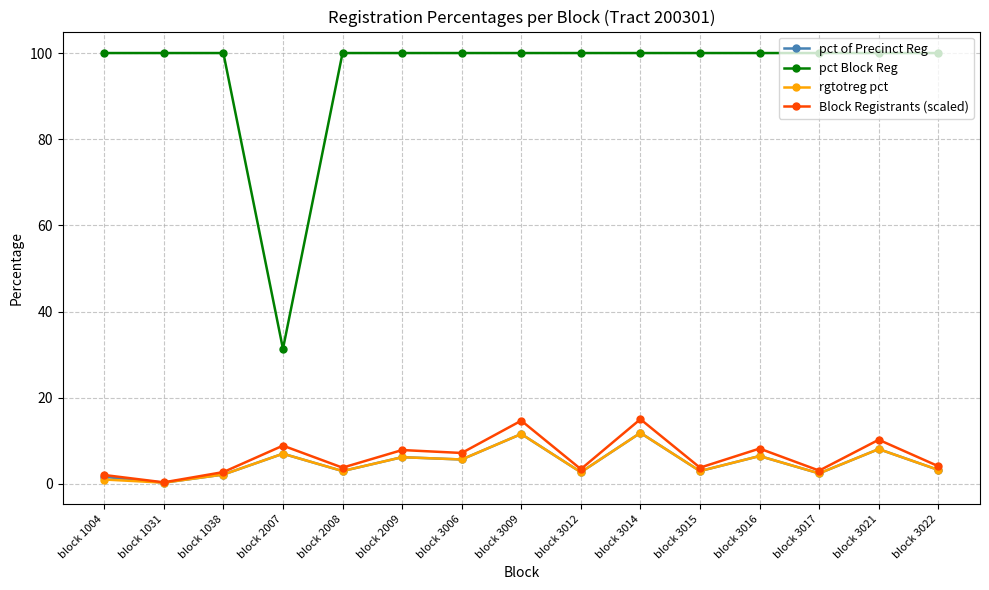

What is the maximum value shown in the chart?

100.0